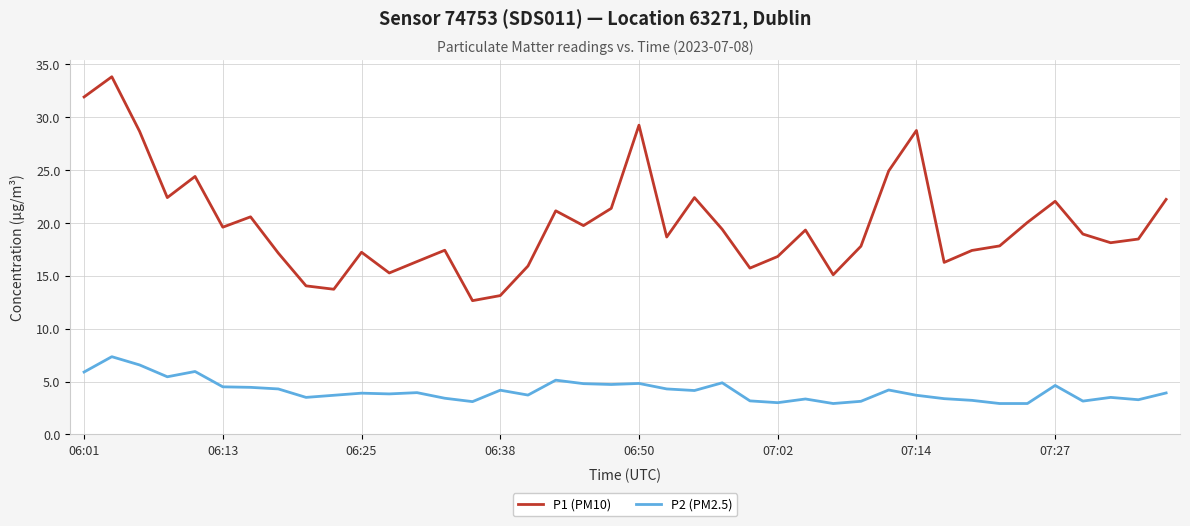

Which series has the largest total across all categories?

P1 (PM10)